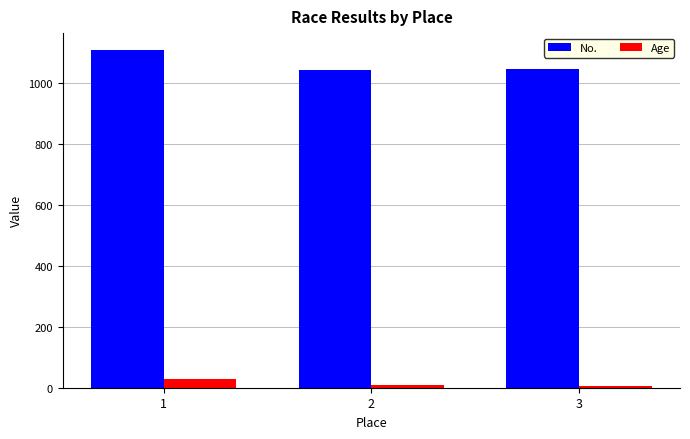

What is the approximate value of Age at 1?

30